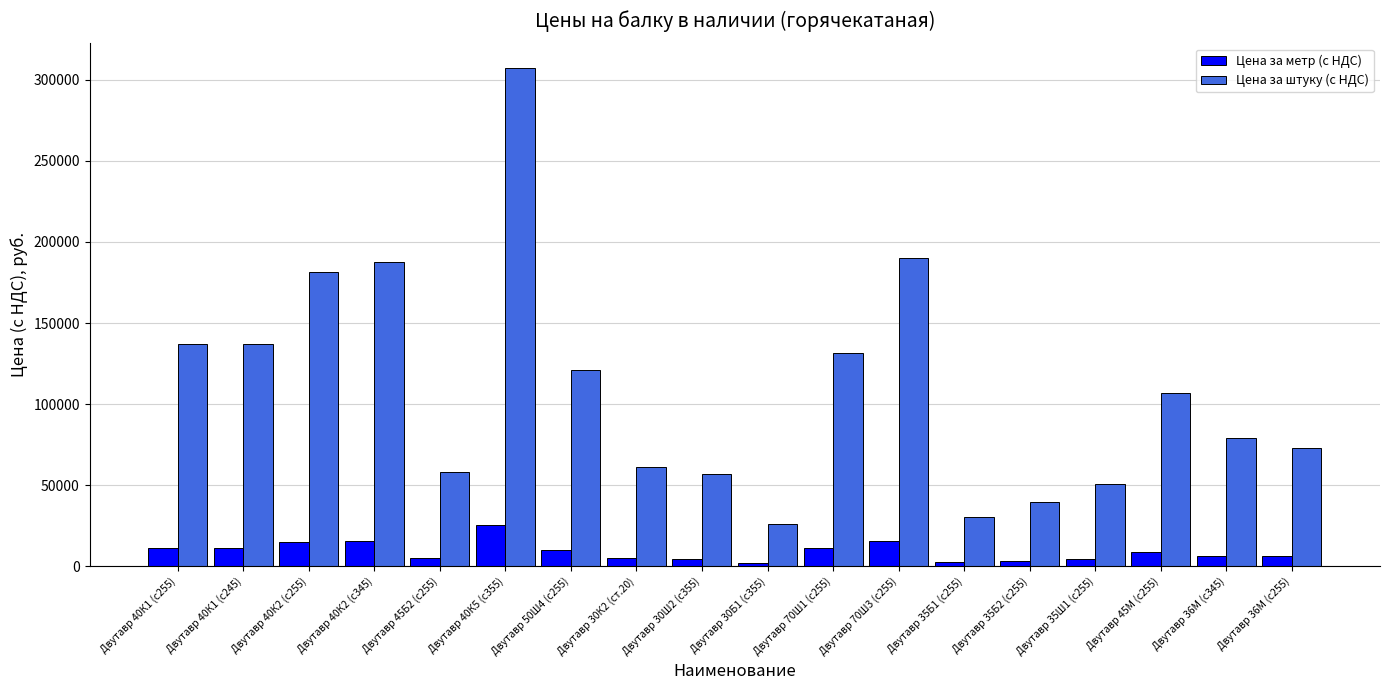

Rank the series at Двутавр 40К5 (c355) from lowest to highest value.

Цена за метр (с НДС), Цена за штуку (с НДС)